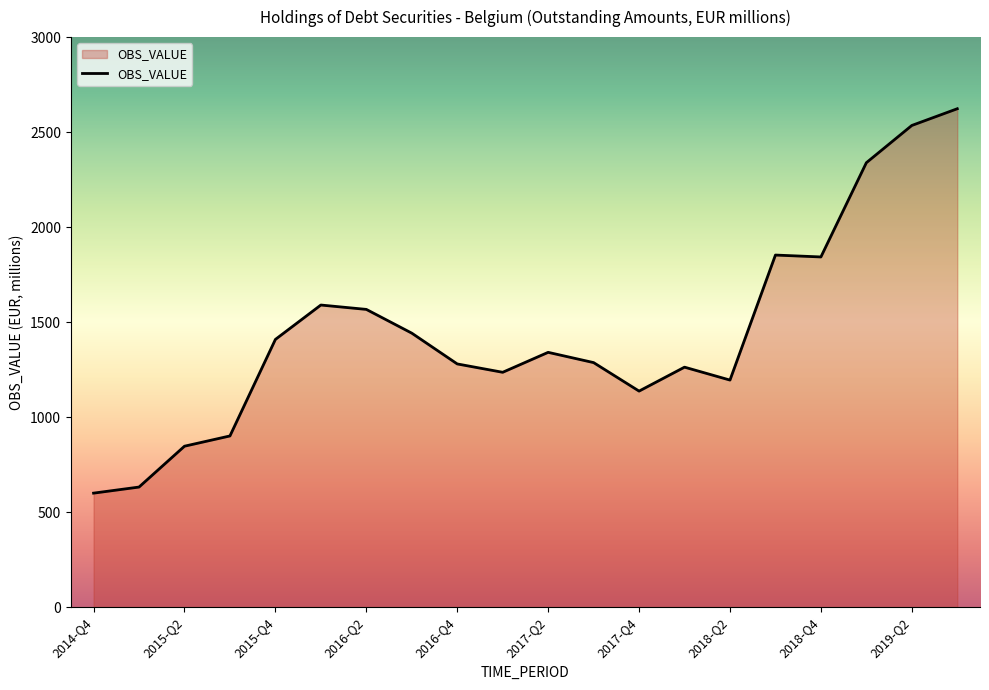

What is the greatest value displayed?

2623